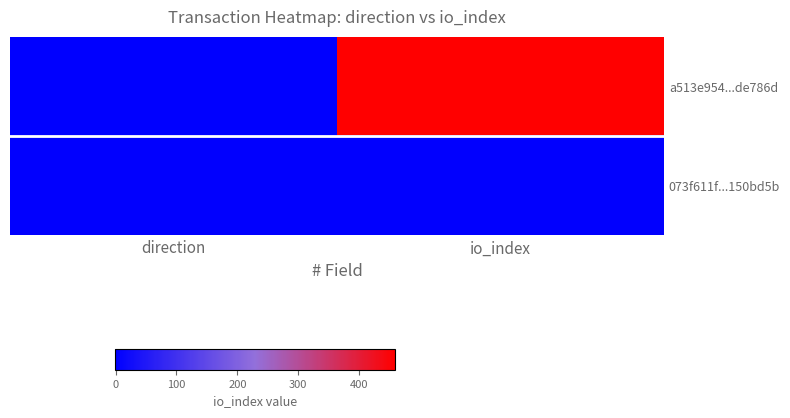

Rank the series by their average value, from lowest to highest.

073f611f...150bd5b, a513e954...de786d